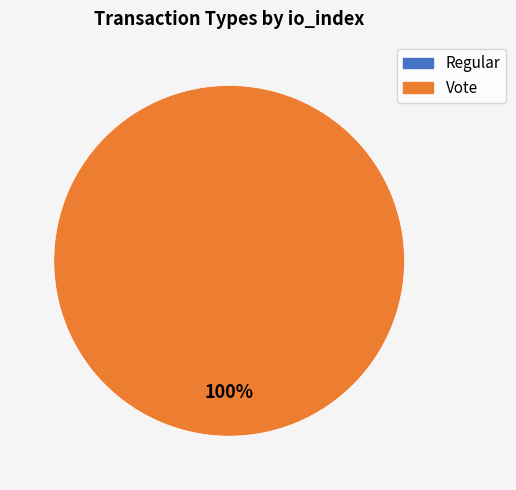

Does any single category account for the majority?

Yes